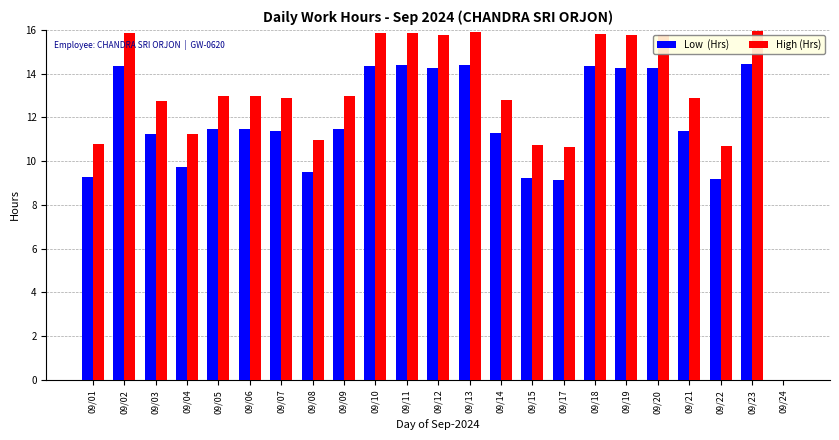

What is the maximum value shown in the chart?

16.0